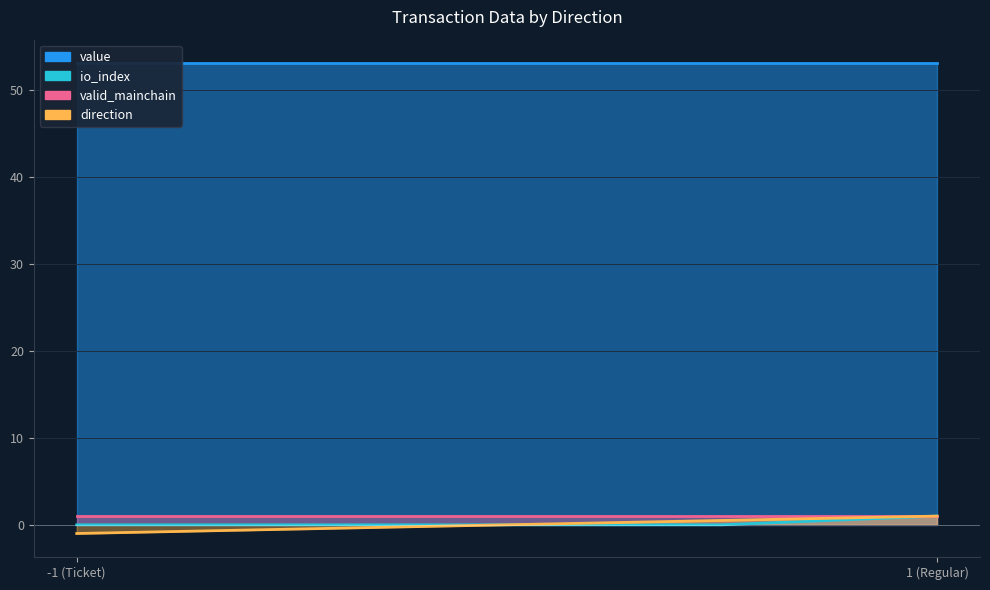

Is the value of io_index at 1 greater than the value of valid_mainchain at -1?

No